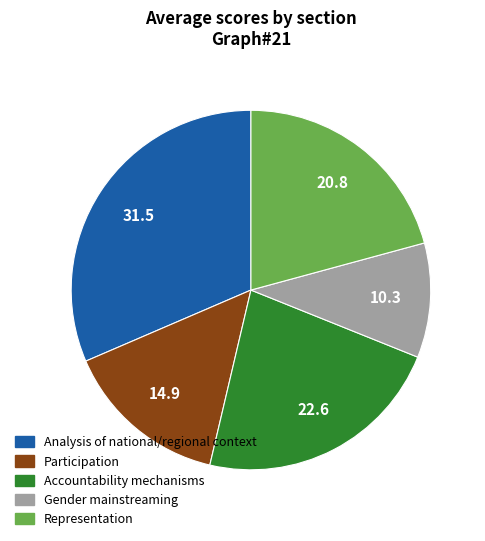

Is there any slice that represents more than half of the pie?

No